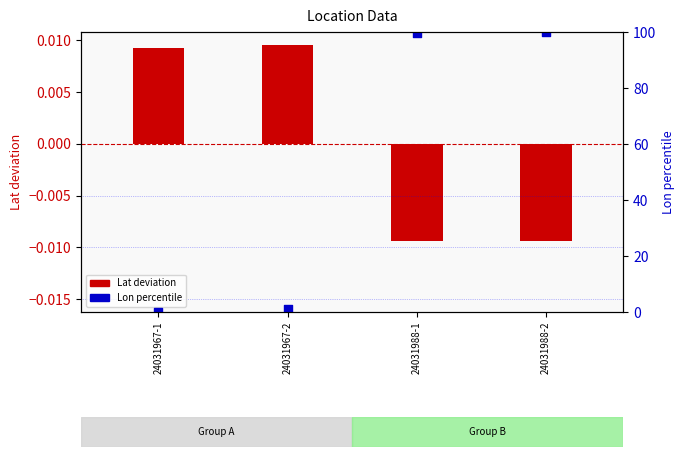

Which series has the largest Y range (max minus min)?

Lon (percentile)